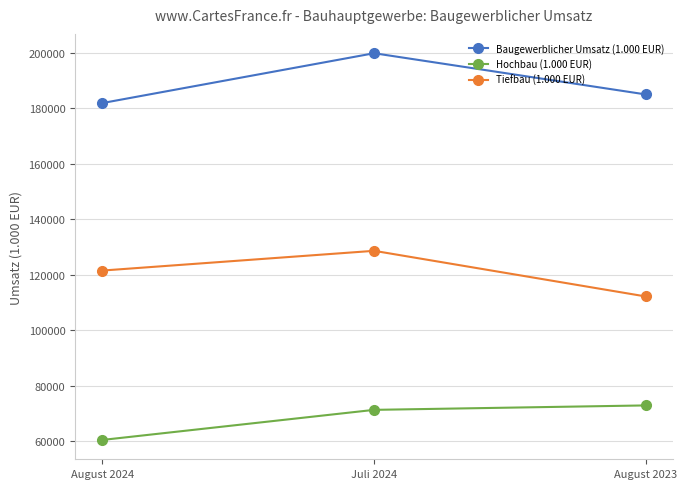

At how many categories does at least one series exceed 189170?

1